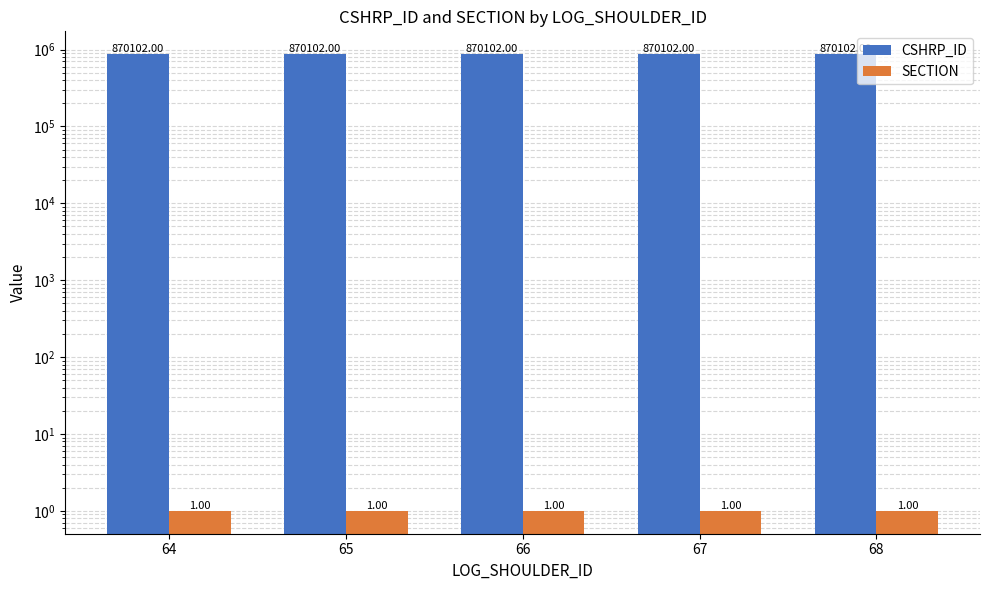

At 66, list the series in order from largest to smallest.

CSHRP_ID, SECTION